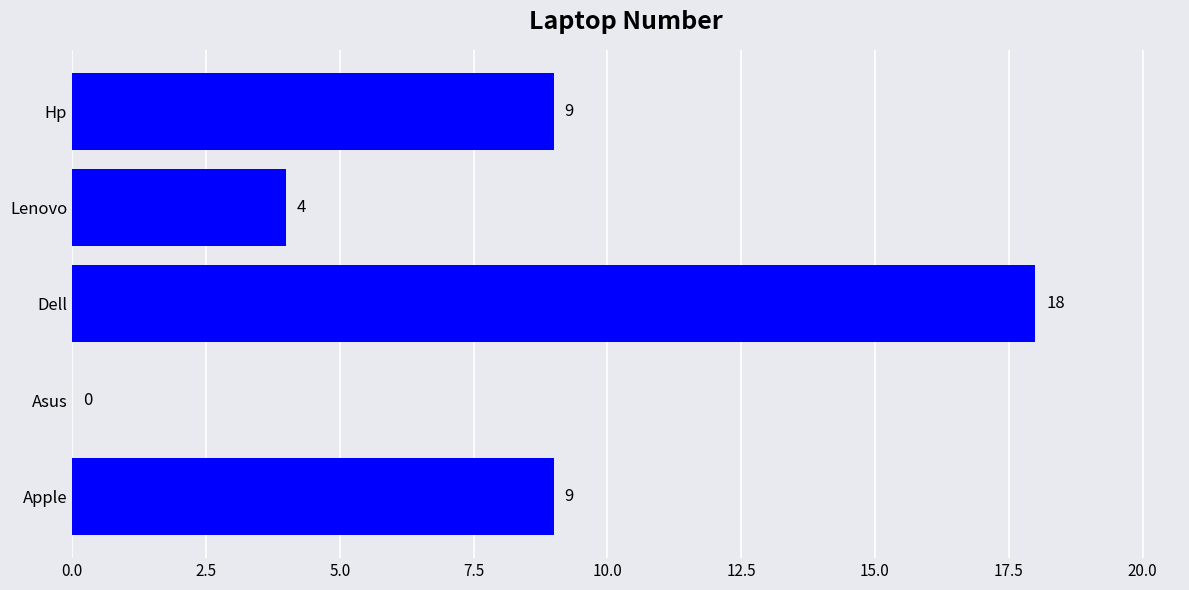

What is the average value?

8